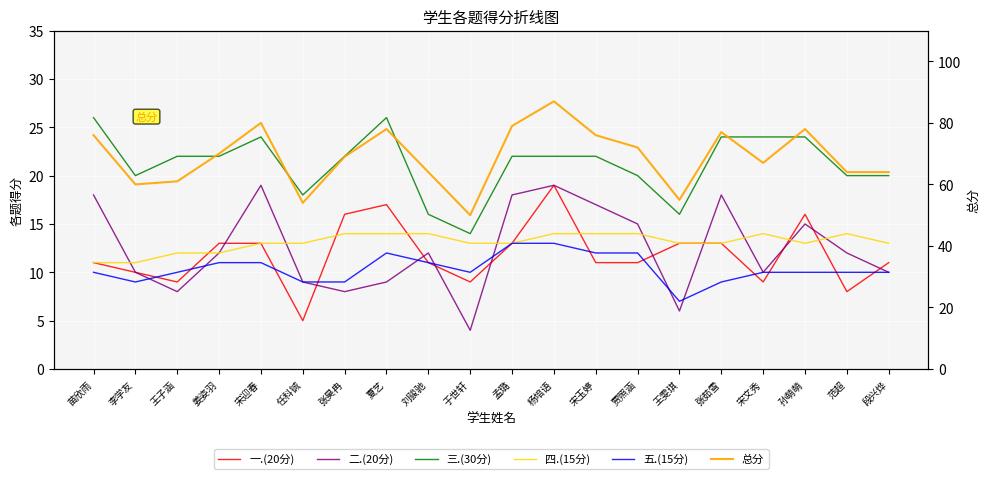

Count the 四.(15分) values in the range 13 to 14.

16